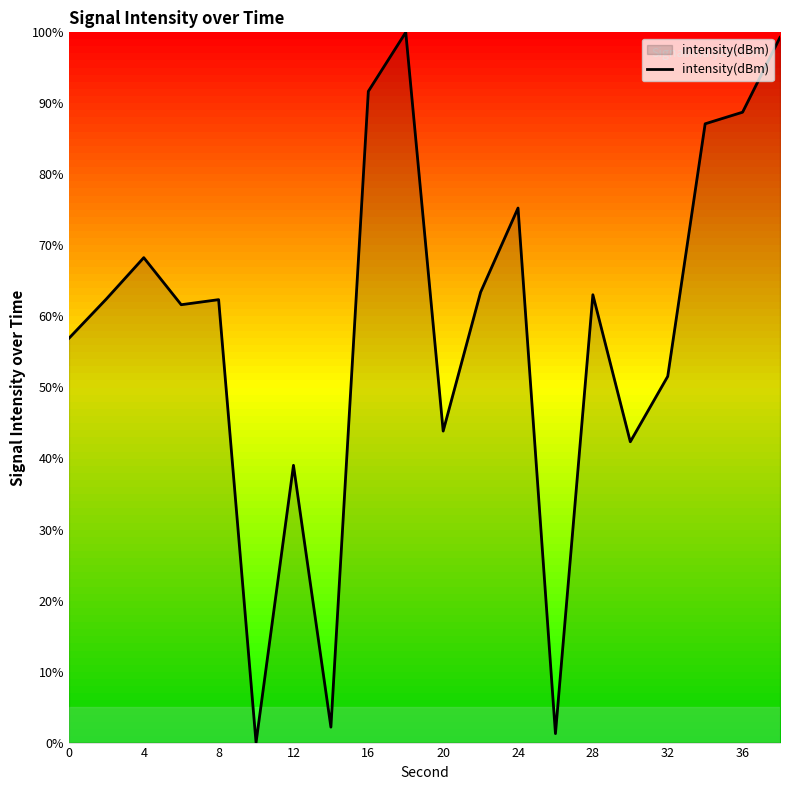

How many series are shown in this chart?

1